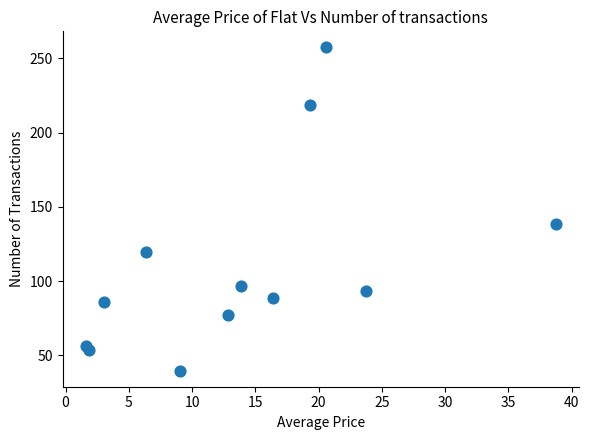

What Y value in the scatter plot is closest to 148?

138.5